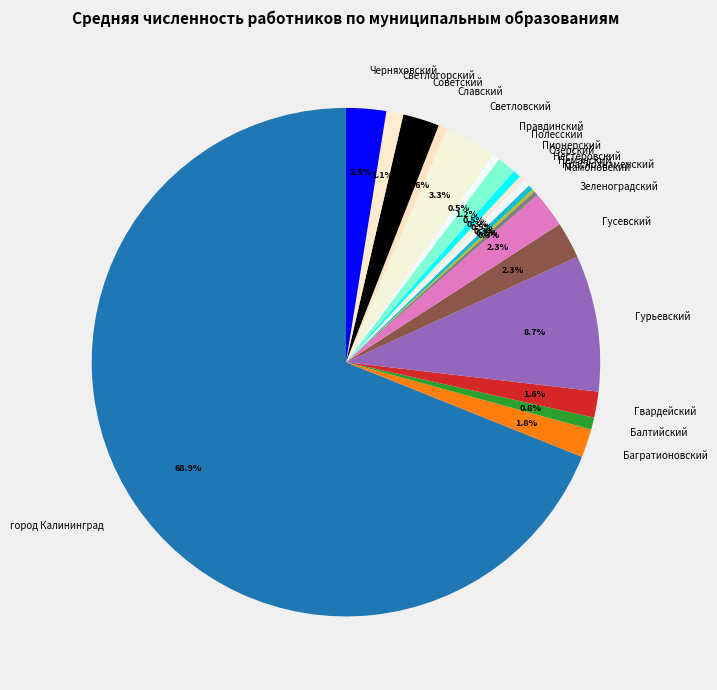

Between Зеленоградский and Мамоновский, which is larger?

Зеленоградский